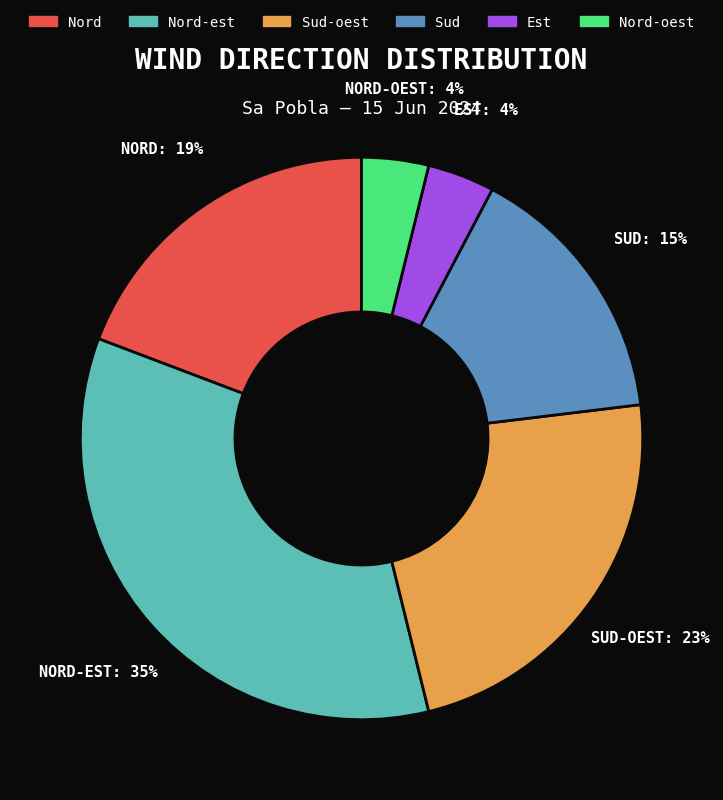

Count the number of slices in the pie.

6